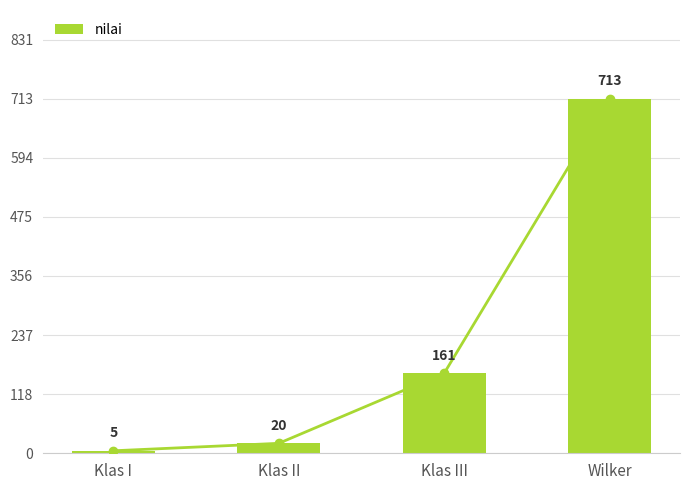

Reading left to right, extract all data points from this chart.

5	20	161	713